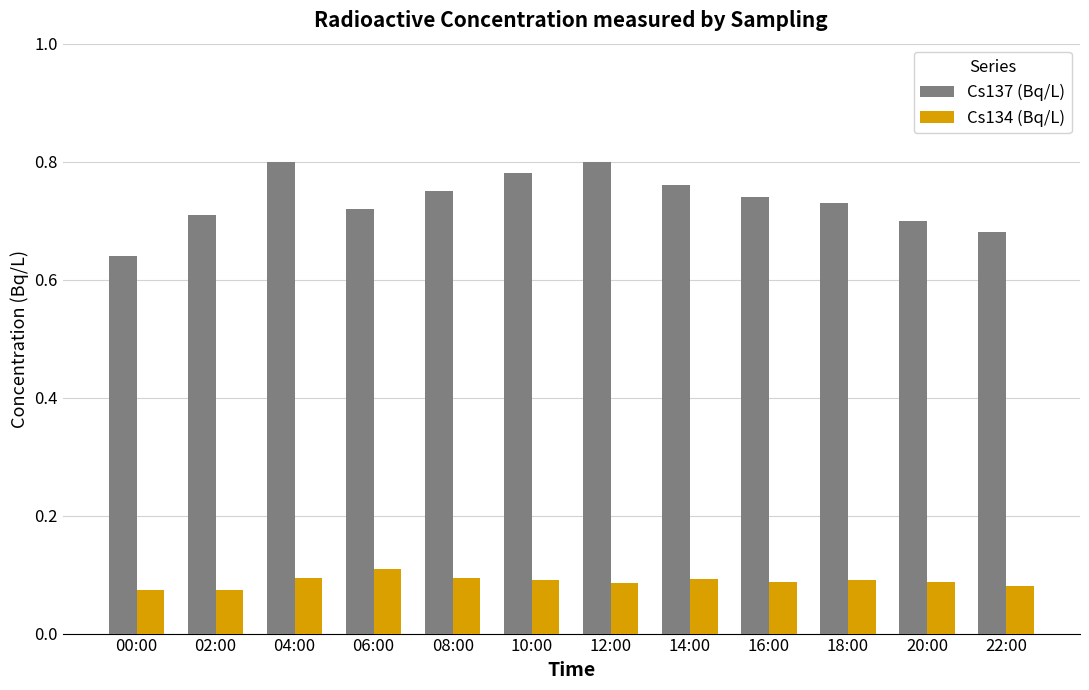

List the series in order of their overall mean, lowest first.

Cs134 (Bq/L), Cs137 (Bq/L)